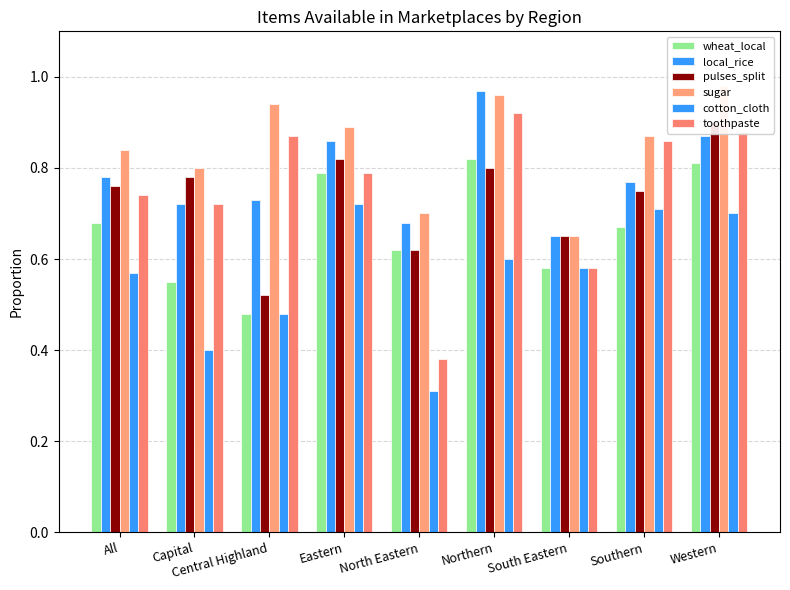

Reading left to right, transcribe all the data shown in this chart.

wheat_local: 0.7	0.6	0.5	0.8	0.6	0.8	0.6	0.7	0.8
local_rice: 0.8	0.7	0.7	0.9	0.7	1.0	0.7	0.8	0.9
pulses_split: 0.8	0.8	0.5	0.8	0.6	0.8	0.7	0.8	0.9
sugar: 0.8	0.8	0.9	0.9	0.7	1.0	0.7	0.9	1.0
cotton_cloth: 0.6	0.4	0.5	0.7	0.3	0.6	0.6	0.7	0.7
toothpaste: 0.7	0.7	0.9	0.8	0.4	0.9	0.6	0.9	0.9